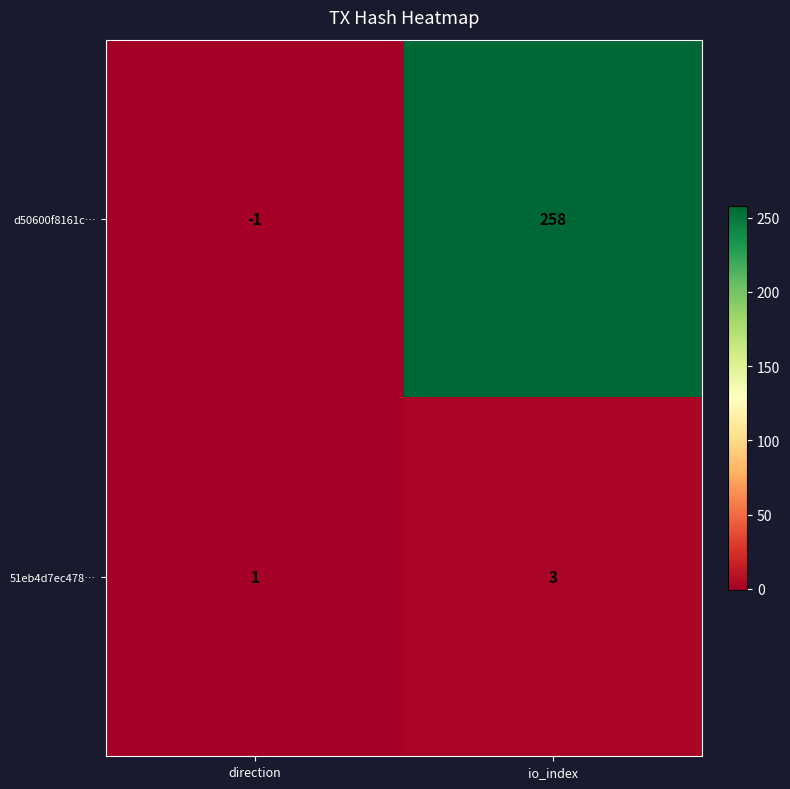

What is the difference between the highest and lowest values at io_index?

255